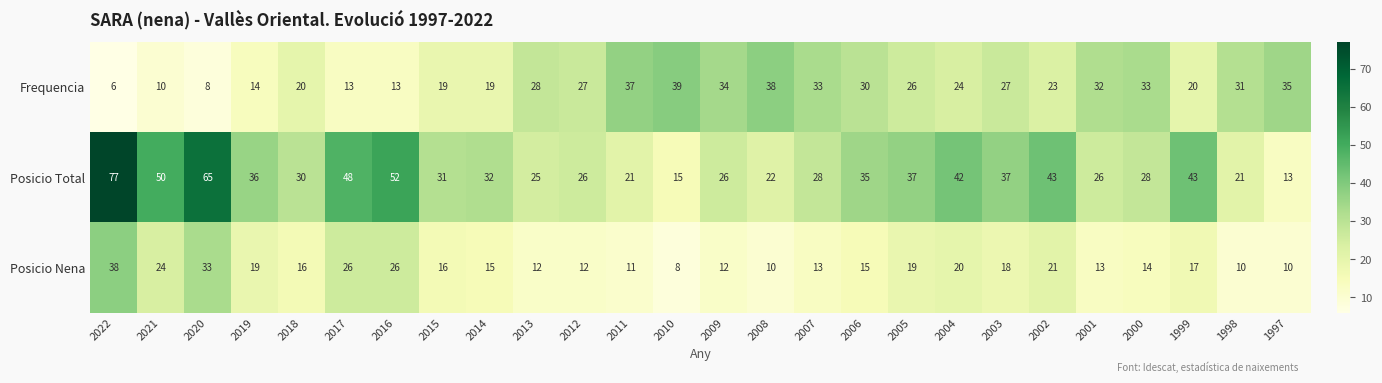

Where does the Posicio Nena series first go above 16?

2022